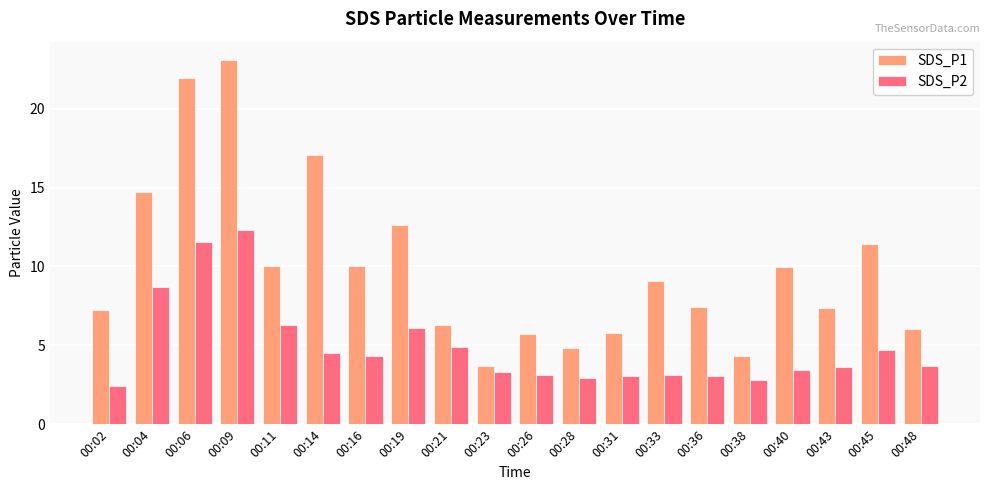

How many categories are shown in the chart?

20